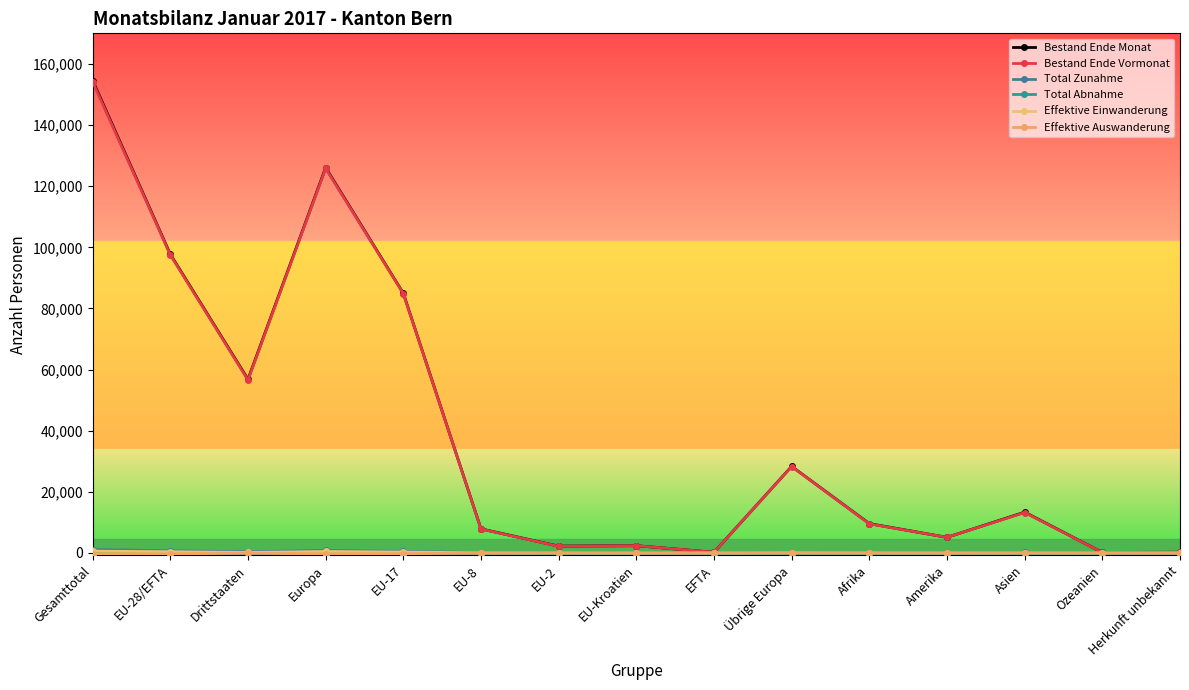

True or false: Bestand Ende Monat and Total Zunahme intersect in this chart.

False